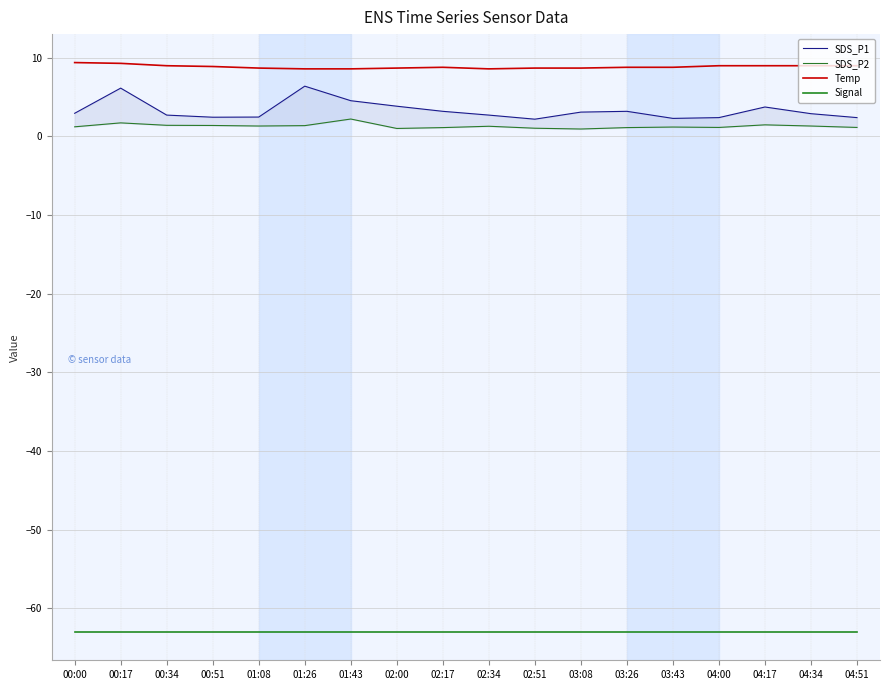

True or false: Temp has more than 1 interior local peaks.

False